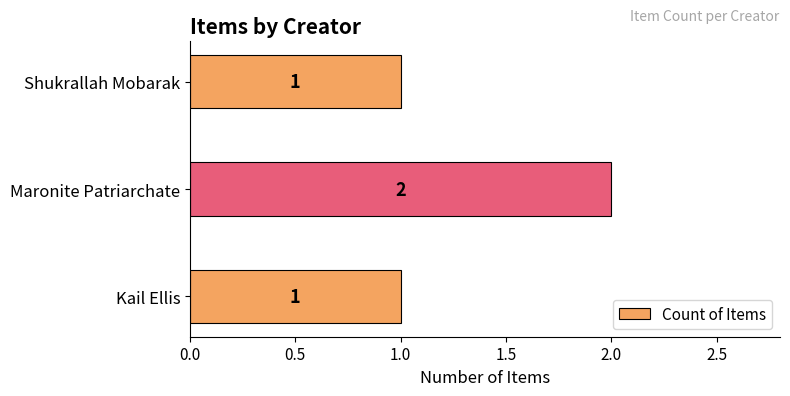

Between Shukrallah Mobarak and Maronite Patriarchate, which is larger?

Maronite Patriarchate